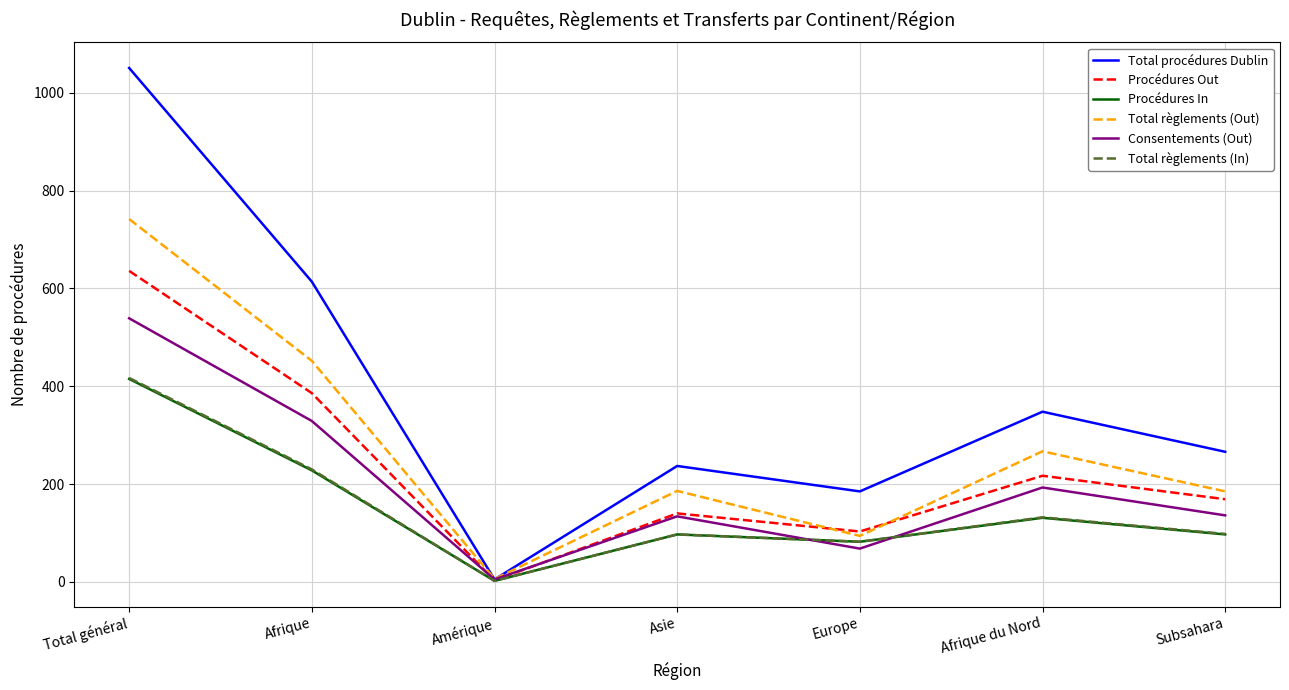

What is the total value across all series at Asie?

891